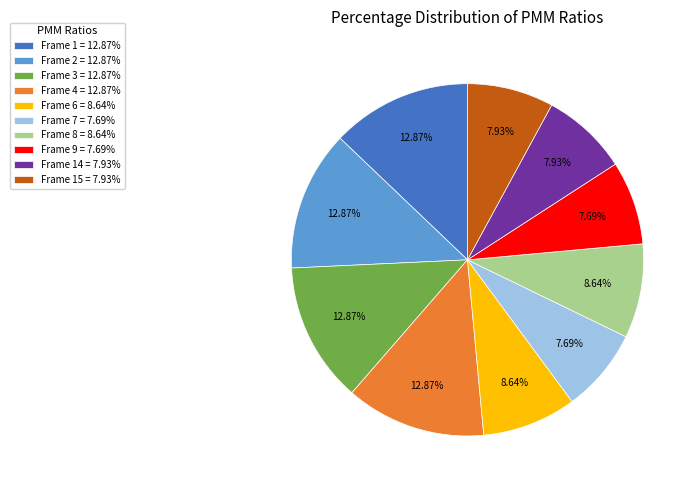

Do Frame 7 = 7.69% and Frame 2 = 12.87% together represent more than half of the pie?

No